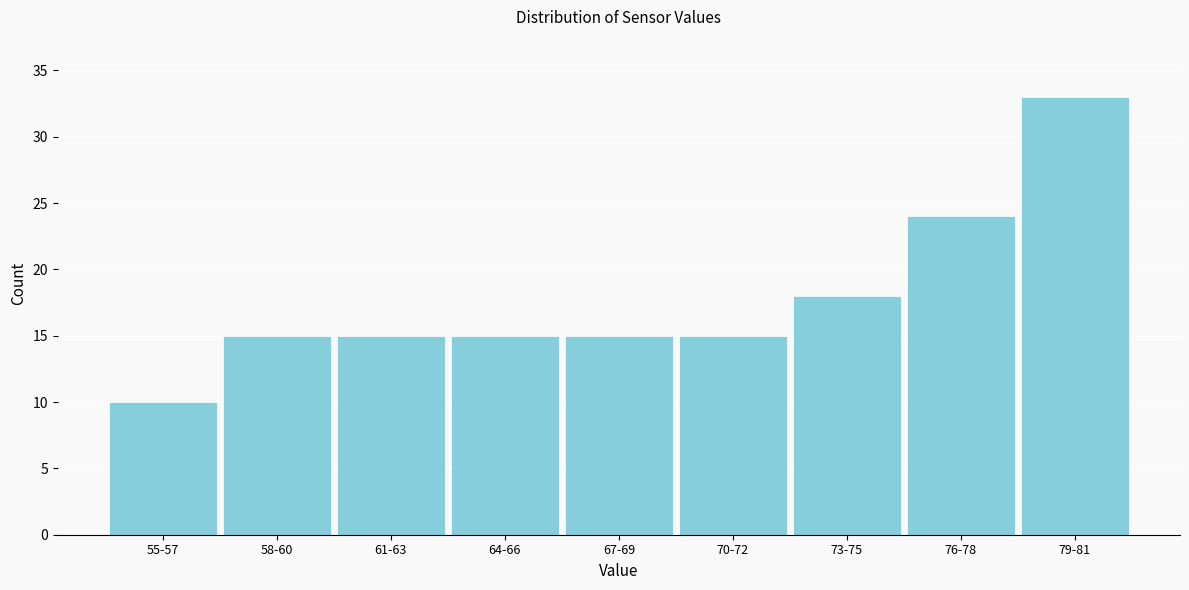

Reading left to right, transcribe all the data shown in this chart.

55-57=10	58-60=15	61-63=15	64-66=15	67-69=15	70-72=15	73-75=18	76-78=24	79-81=33